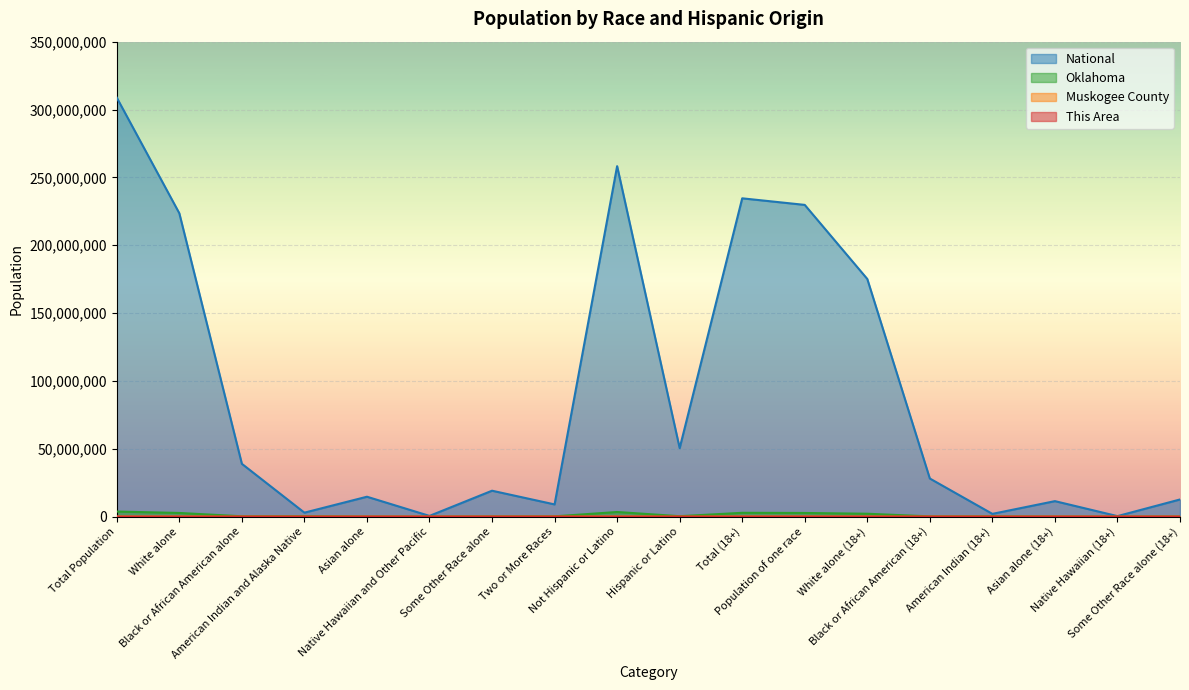

Is it true that Oklahoma equals 2959 at Native Hawaiian (18+)?

True